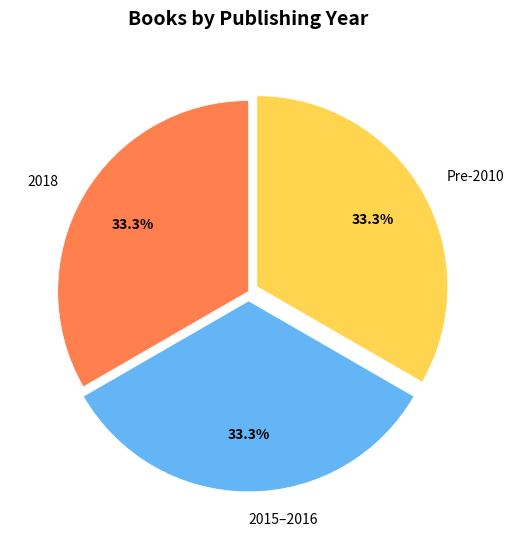

Approximately how many times larger is the value at 2018 compared to 2015–2016?

1.0